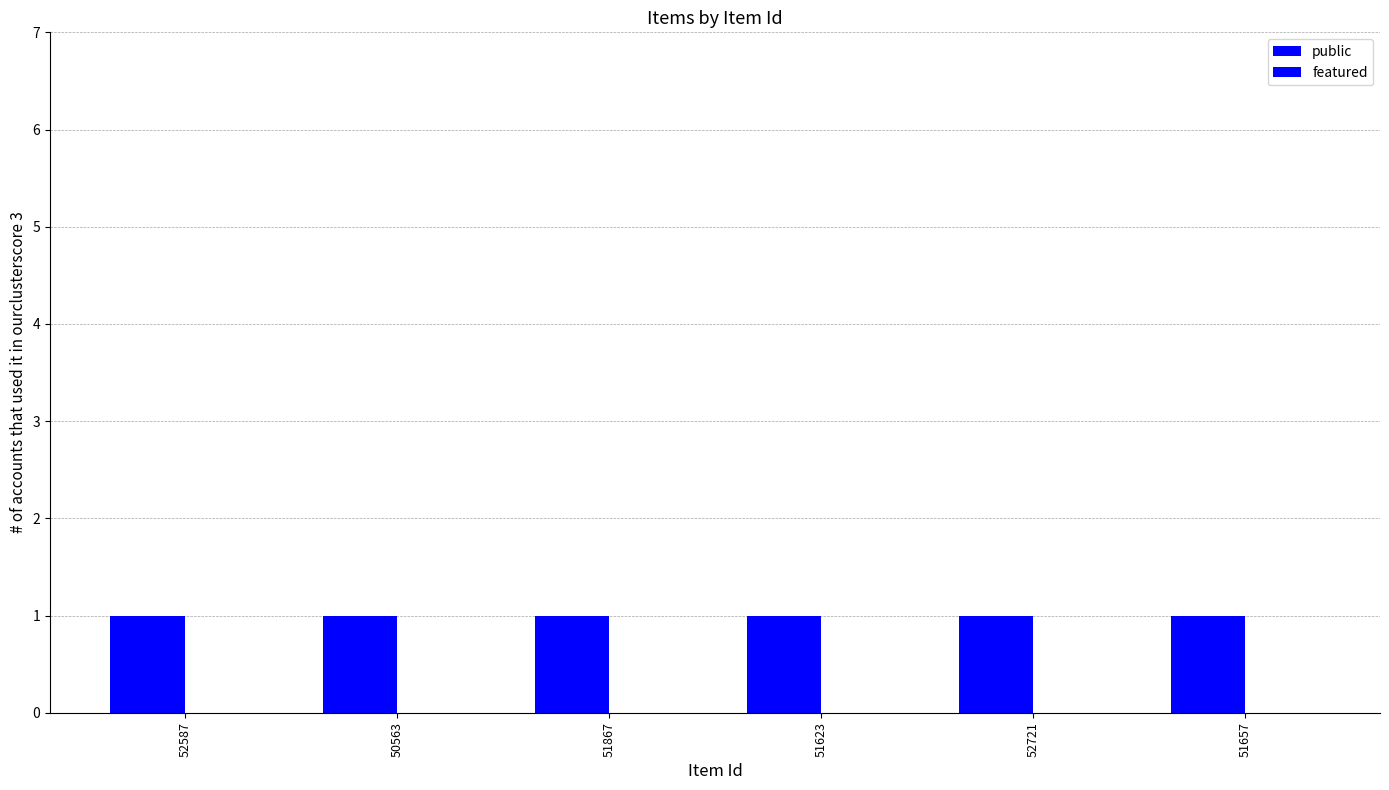

Is it true that public equals 1 at 51657?

True